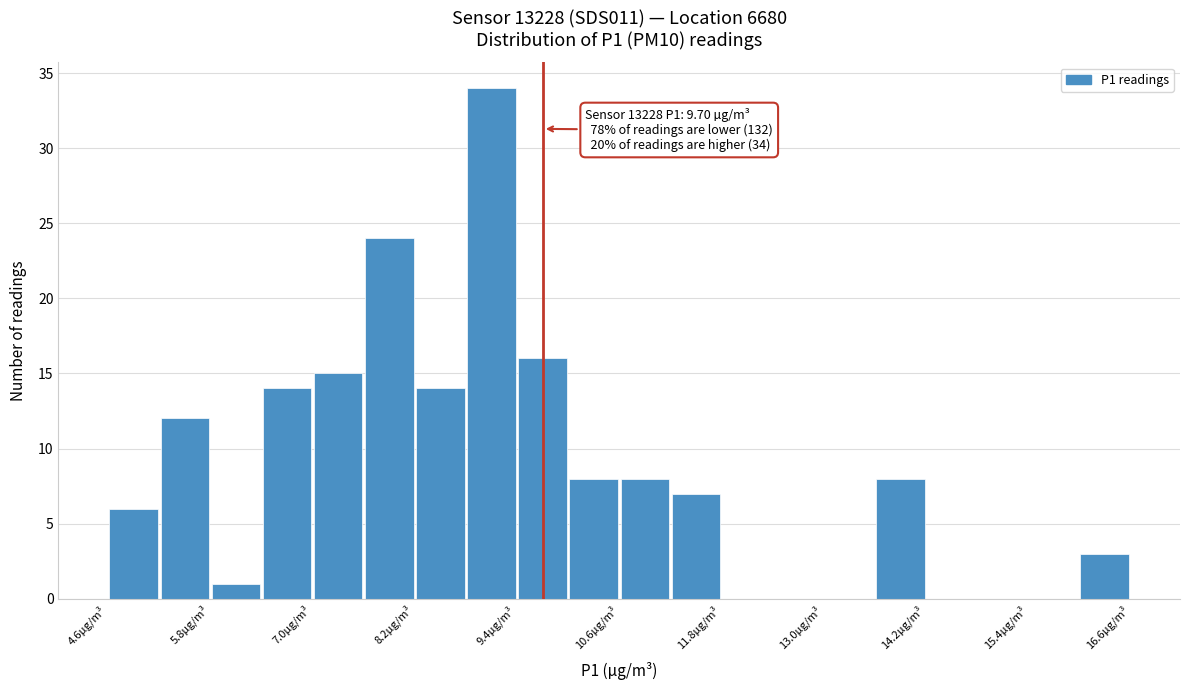

Around what value on the x-axis is the tallest bar? Give the approximate position of its centre, as read against the axis.

9.0